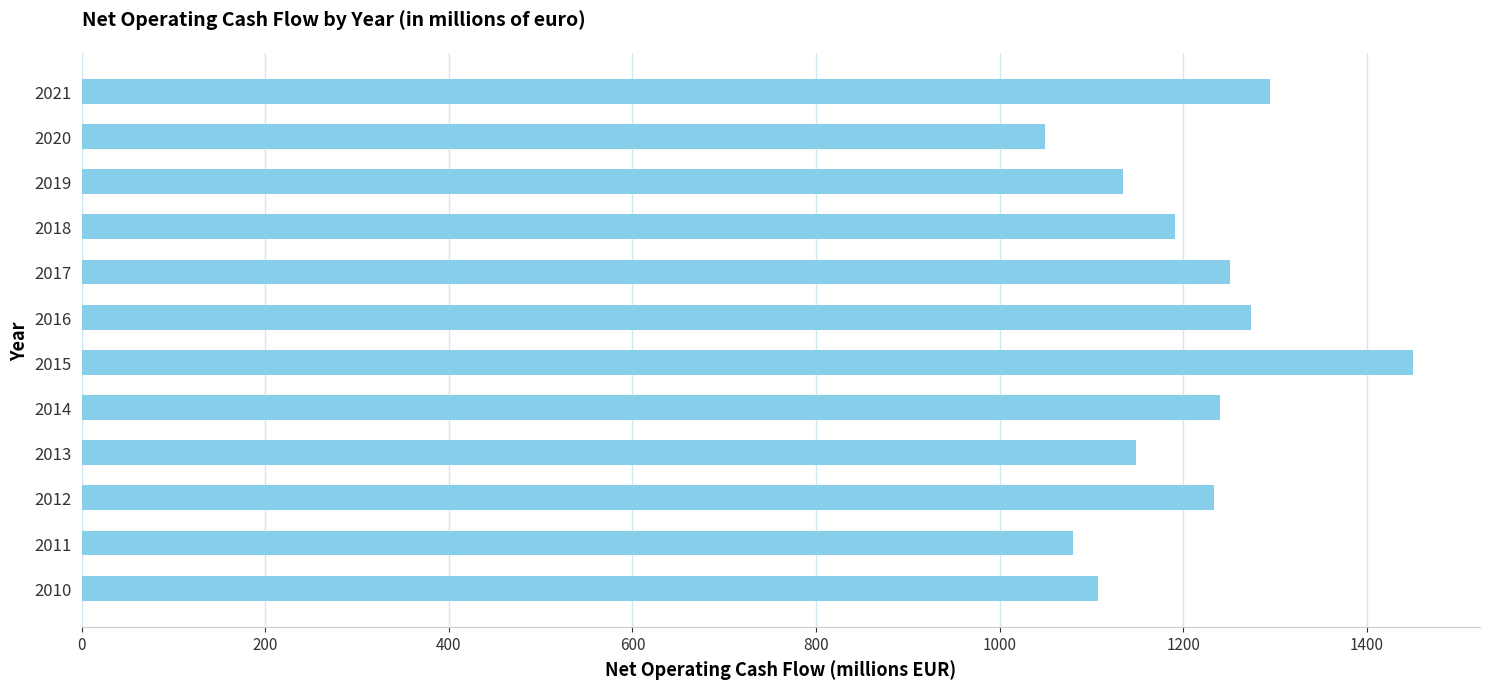

What is the minimum value shown in the chart?

1049.0